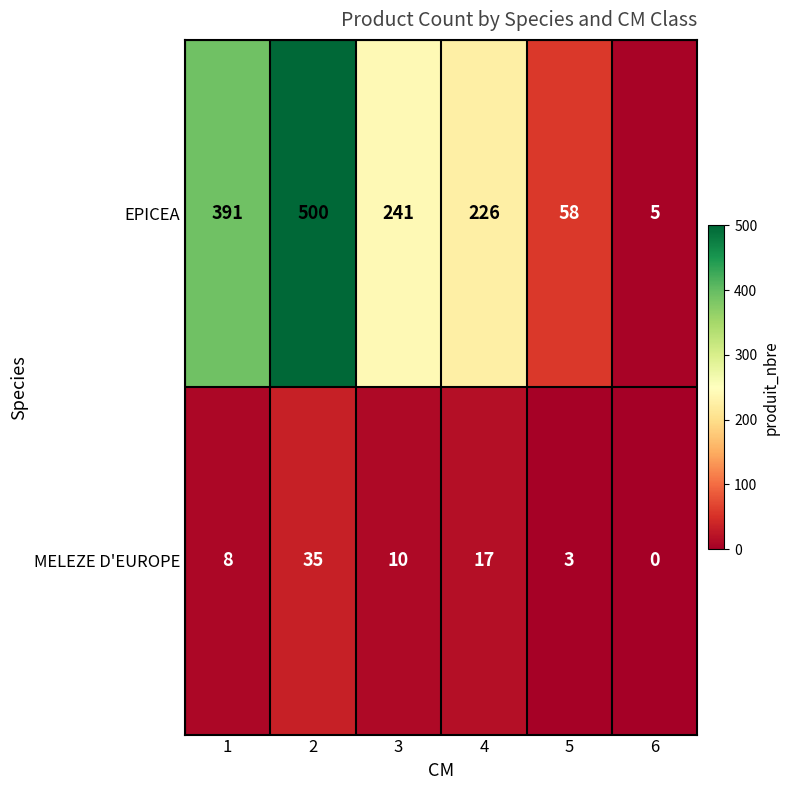

List the series in order of their peak value, lowest first.

MELEZE D'EUROPE, EPICEA